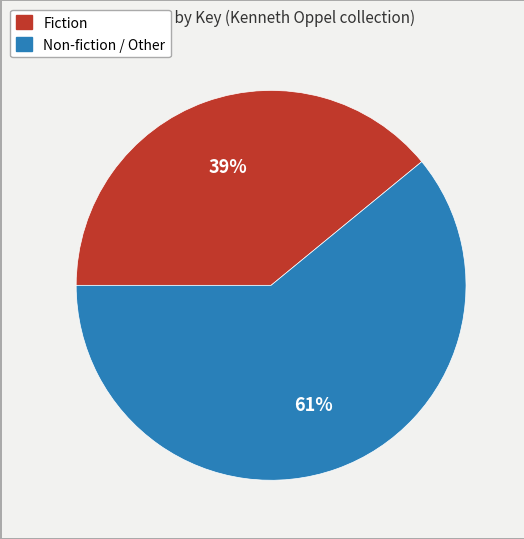

To the nearest percent, what is the difference between the largest and smallest slice percentages?

22%